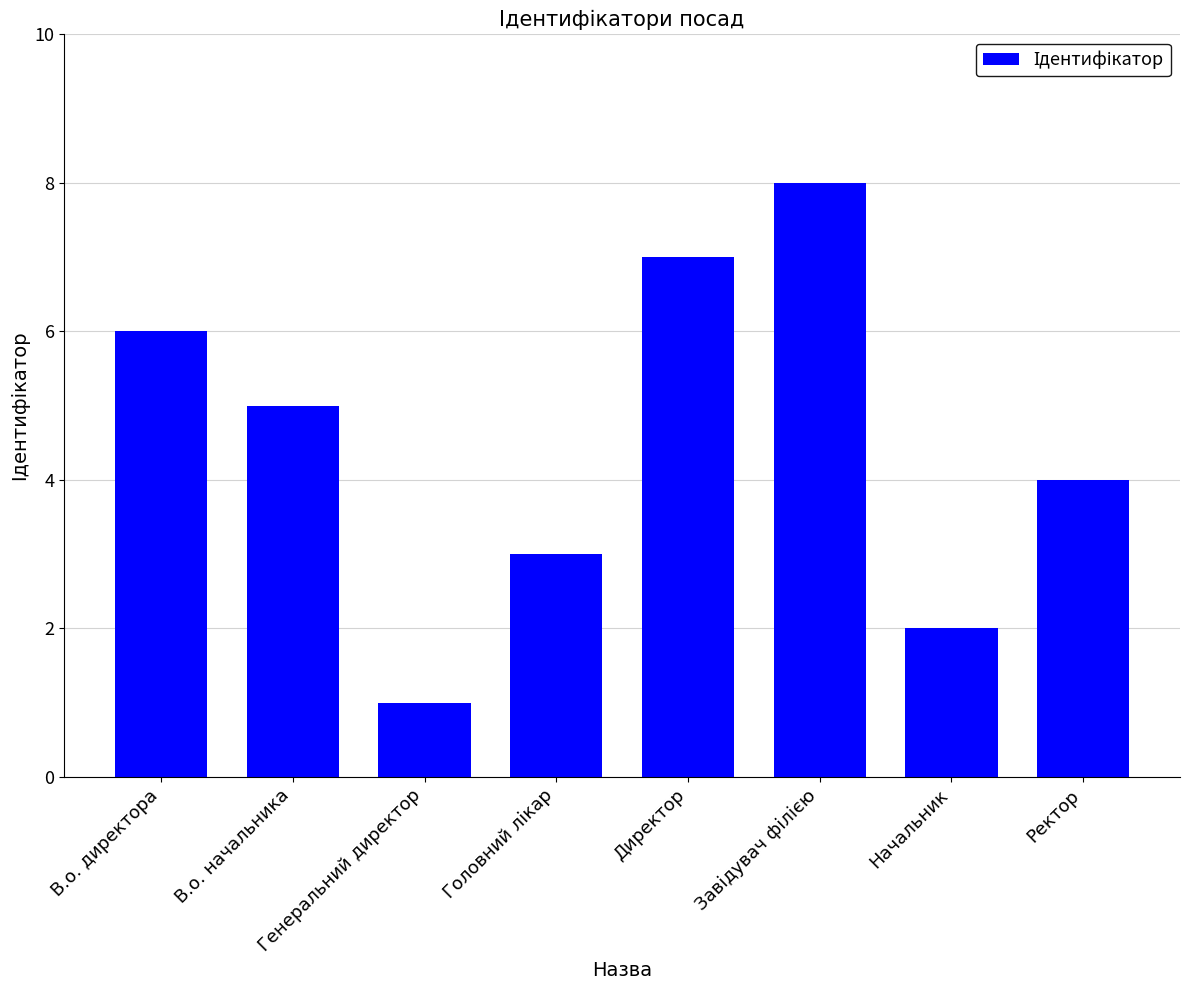

Which category has the lowest value across all series?

Генеральний директор